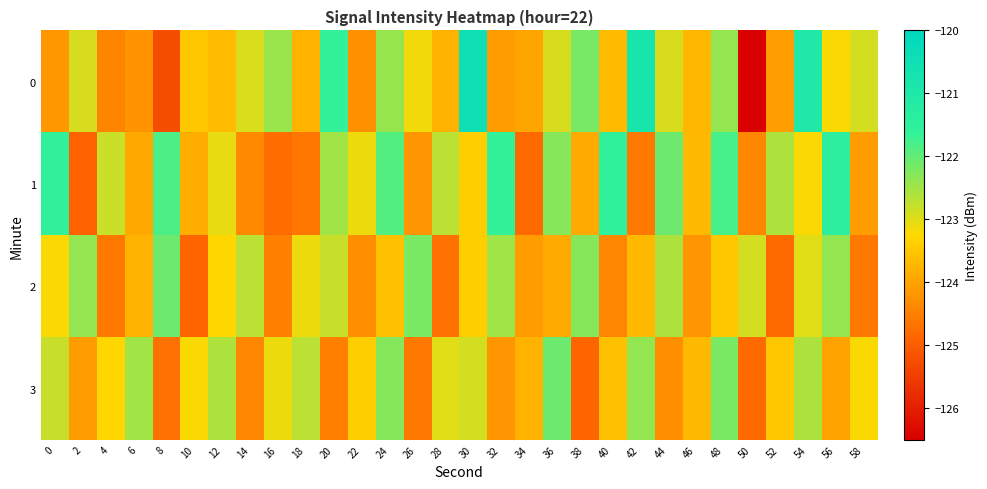

How many data points does each series have?

30